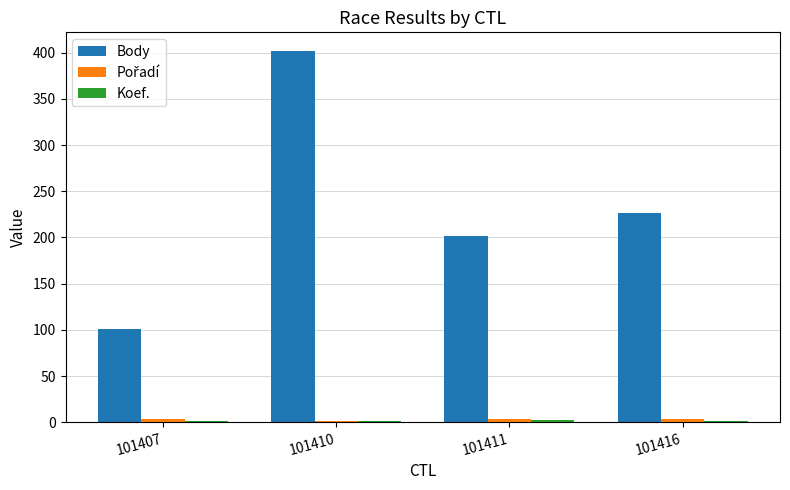

Which series changed the most between 101407 and 101410?

Body